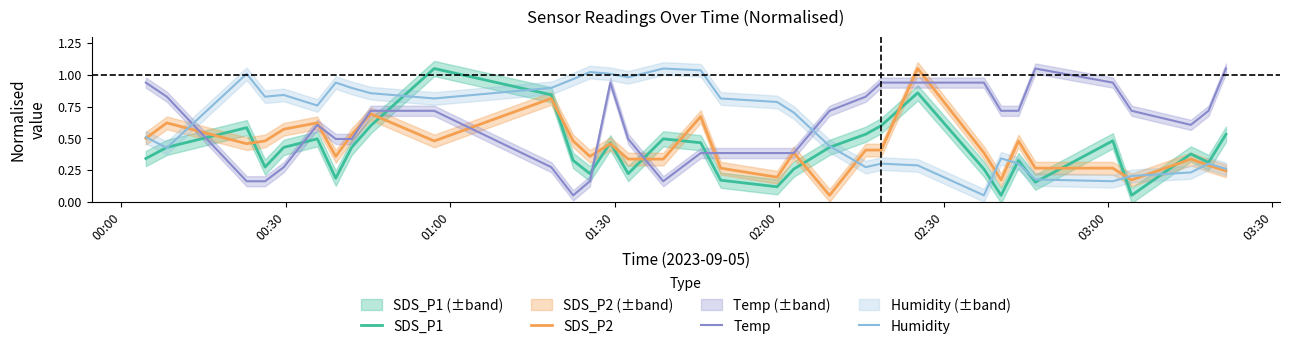

True or false: Humidity and SDS_P1 intersect in this chart.

True